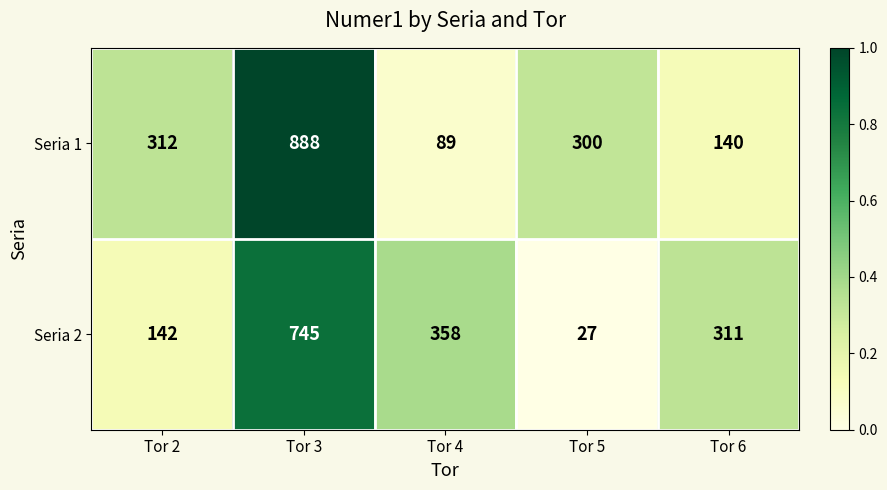

Reading left to right, list all the values displayed in this chart.

Seria 1: 312	888	89	300	140
Seria 2: 142	745	358	27	311